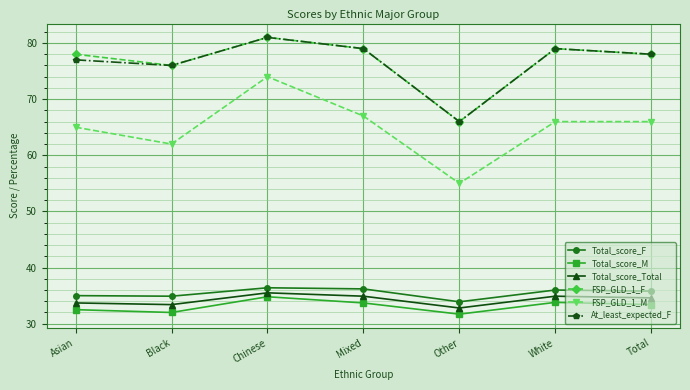

Which series has the largest range (max minus min)?

FSP_GLD_1_M